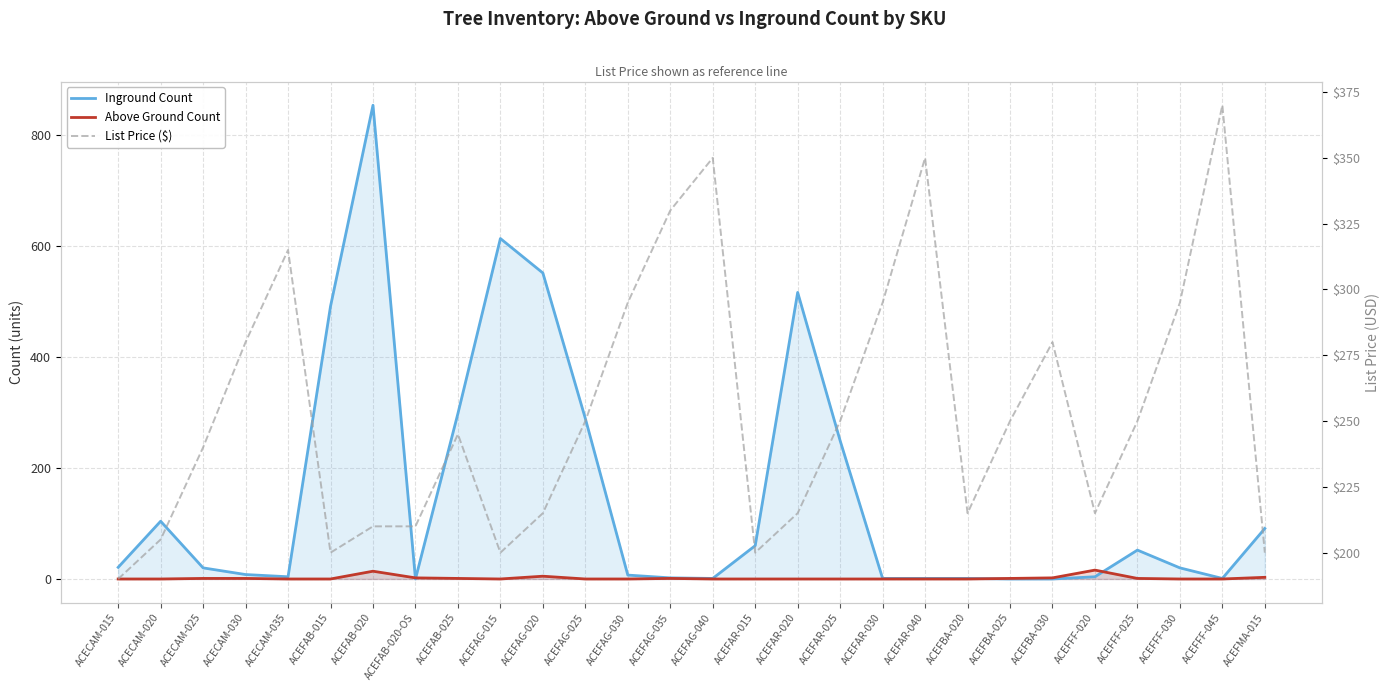

Which series has the largest total across all categories?

List Price ($)